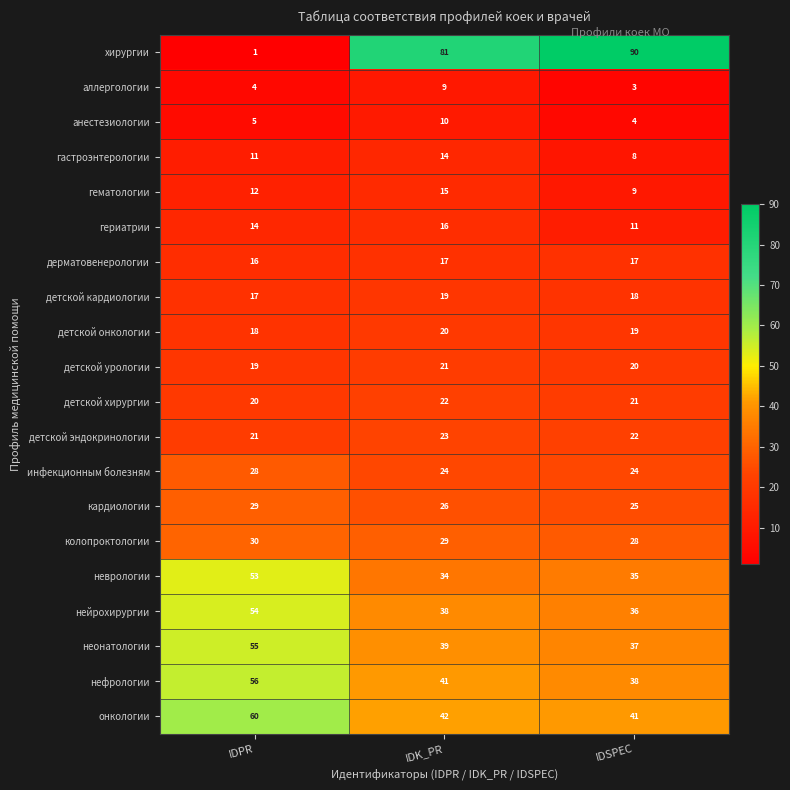

Which series has the largest range (max minus min)?

хирургии